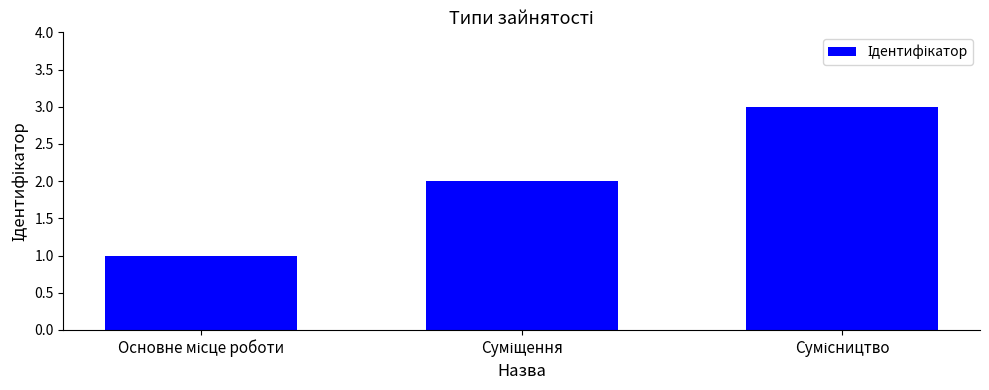

What is the sum of all values?

6